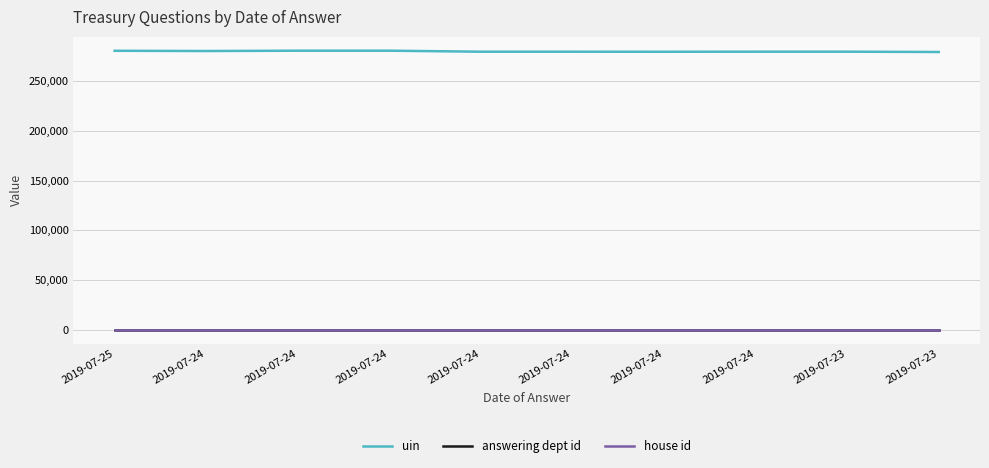

What are all the series names shown in the legend?

uin, answering dept id, house id